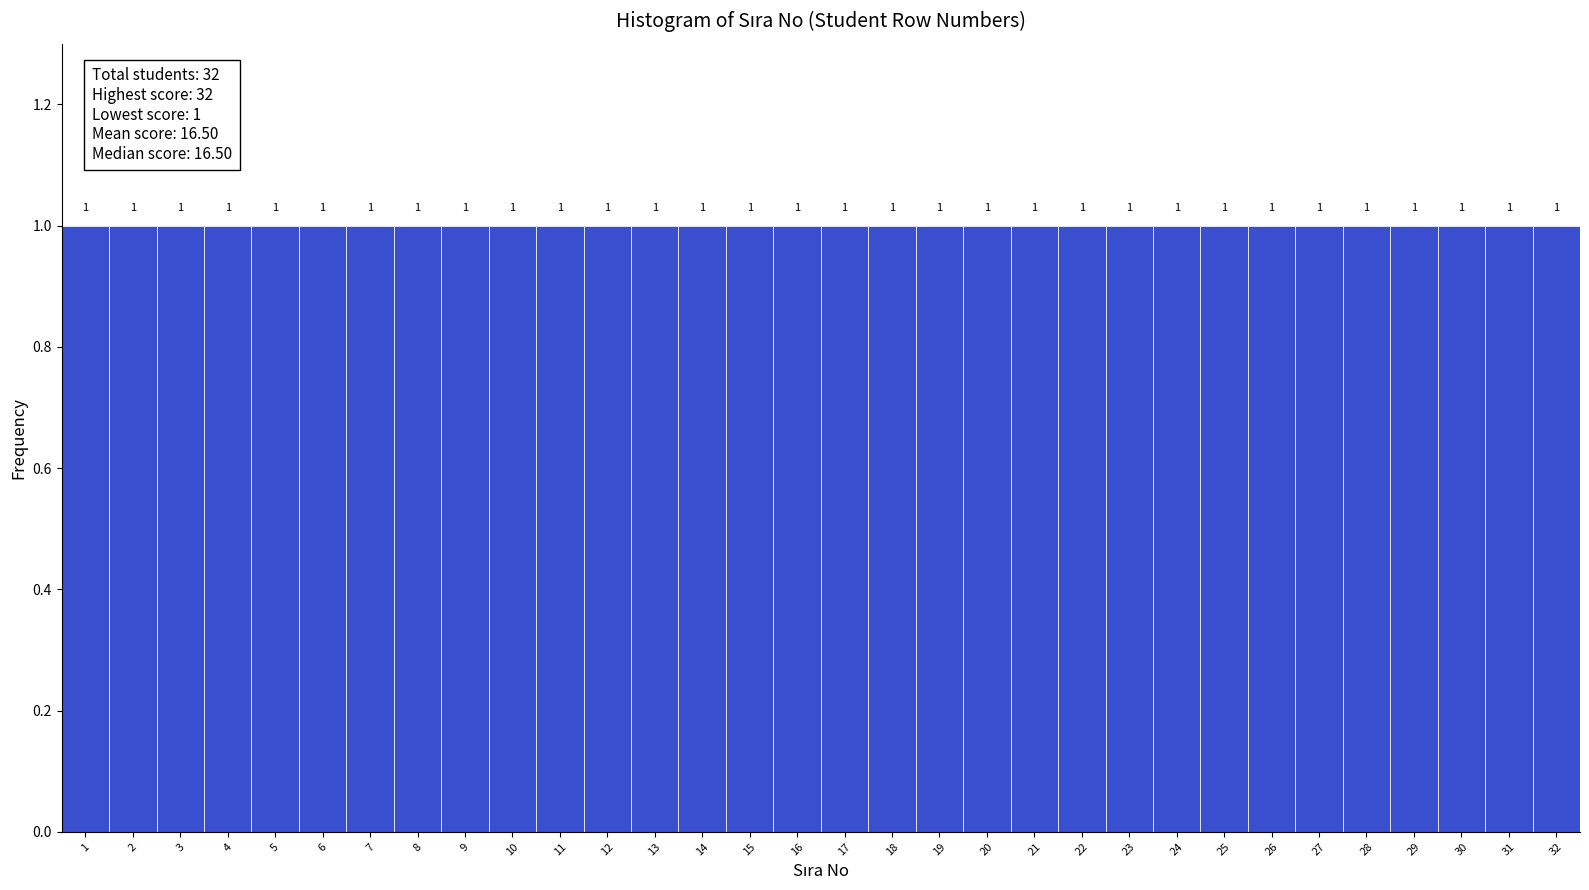

Reading left to right, transcribe this chart: for each bar, give the range it covers on the x-axis and its height.

0.5 to 1.5: 1
1.5 to 2.5: 1
2.5 to 3.5: 1
3.5 to 4.5: 1
4.5 to 5.5: 1
5.5 to 6.5: 1
6.5 to 7.5: 1
7.5 to 8.5: 1
8.5 to 9.5: 1
9.5 to 10.5: 1
10.5 to 11.5: 1
11.5 to 12.5: 1
12.5 to 13.5: 1
13.5 to 14.5: 1
14.5 to 15.5: 1
15.5 to 16.5: 1
16.5 to 17.5: 1
17.5 to 18.5: 1
18.5 to 19.5: 1
19.5 to 20.5: 1
20.5 to 21.5: 1
21.5 to 22.5: 1
22.5 to 23.5: 1
23.5 to 24.5: 1
24.5 to 25.5: 1
25.5 to 26.5: 1
26.5 to 27.5: 1
27.5 to 28.5: 1
28.5 to 29.5: 1
29.5 to 30.5: 1
30.5 to 31.5: 1
31.5 to 32.5: 1